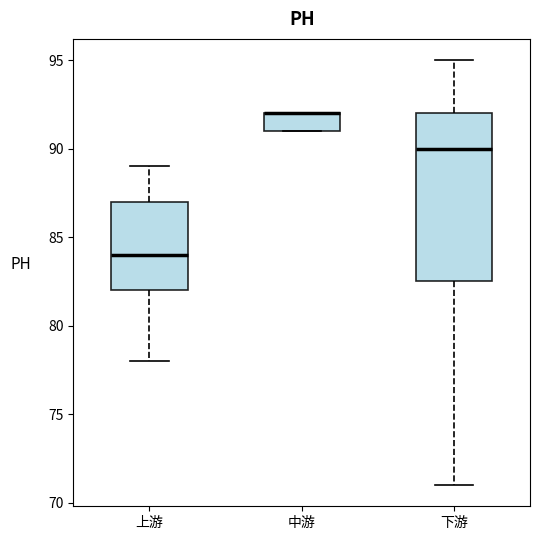

Reading left to right, read every box against the y-axis: the position of its median line, the range the box covers, and the ends of its whiskers. The values are not printed on the chart, so give them approximately, as read against the axis.

上游: median 84.0, box 82.0 to 87.0, whiskers 78.0 to 89.0
中游: median 92.0 (drawn on the box's upper edge), box 91.0 to 92.0, whiskers 91.0 to 92.0
下游: median 90.0, box 82.5 to 92.0, whiskers 71.0 to 95.0